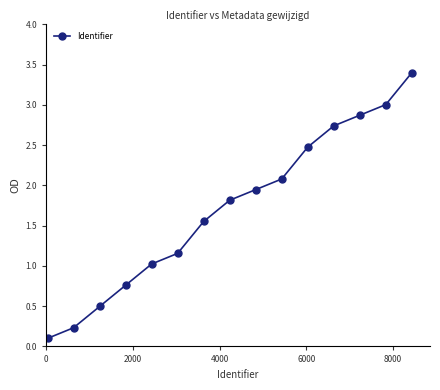

What is the maximum value shown in the chart?

3.4